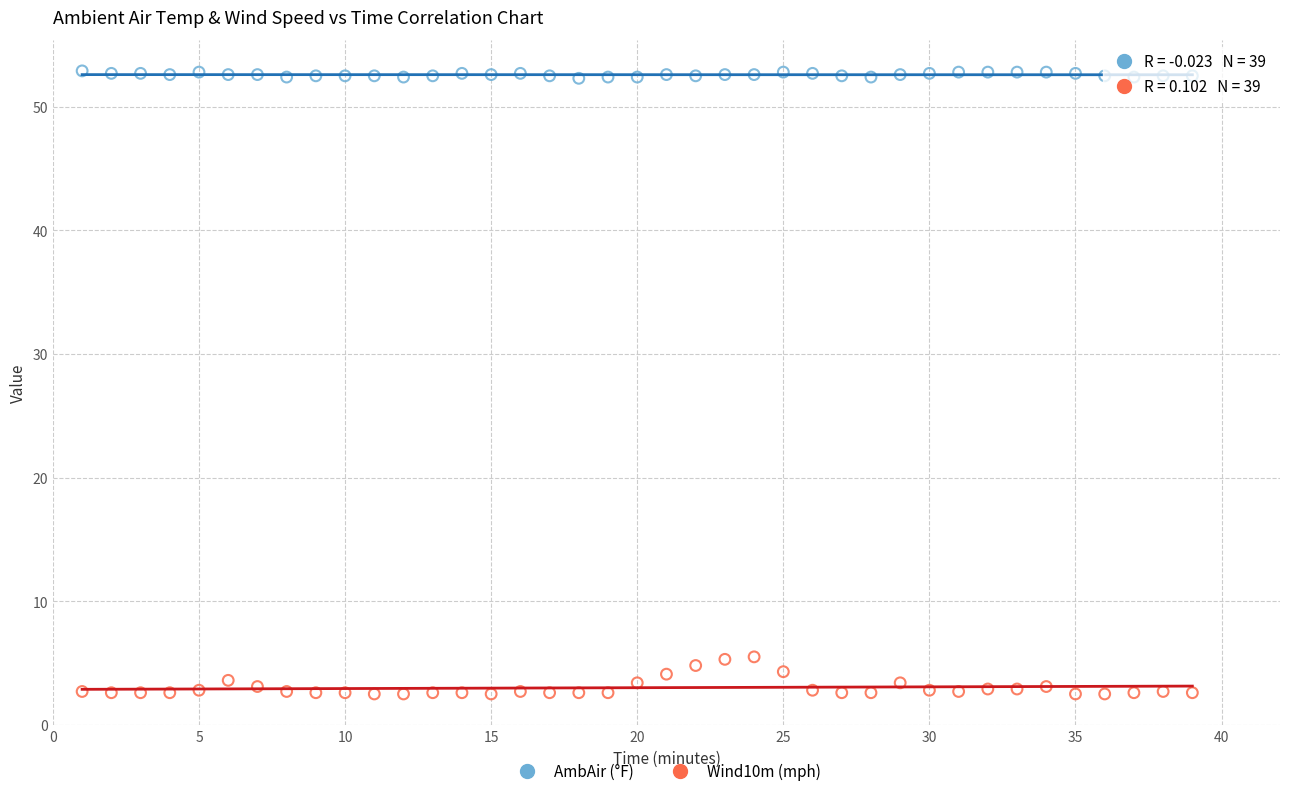

Which series contains the lowest Y value?

Wind10m (mph)